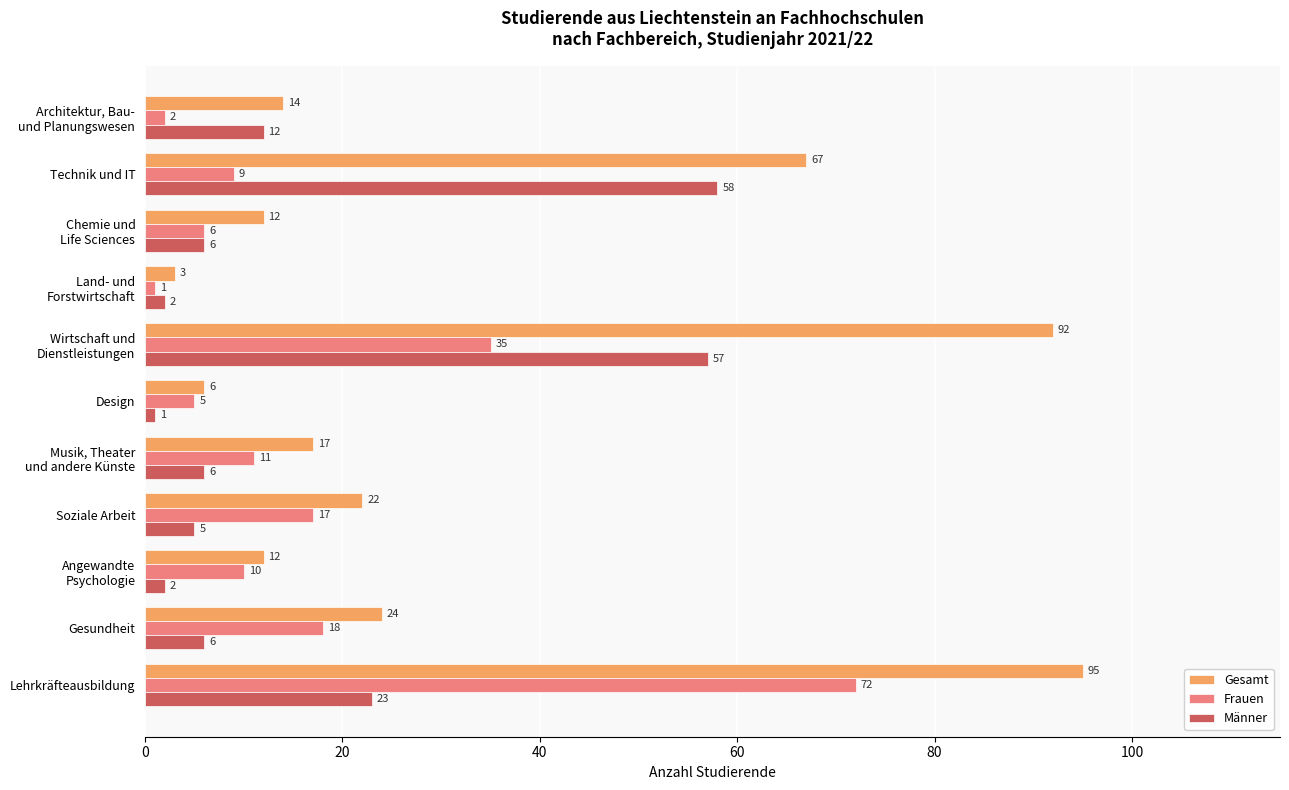

Which series has the largest total across all categories?

Gesamt